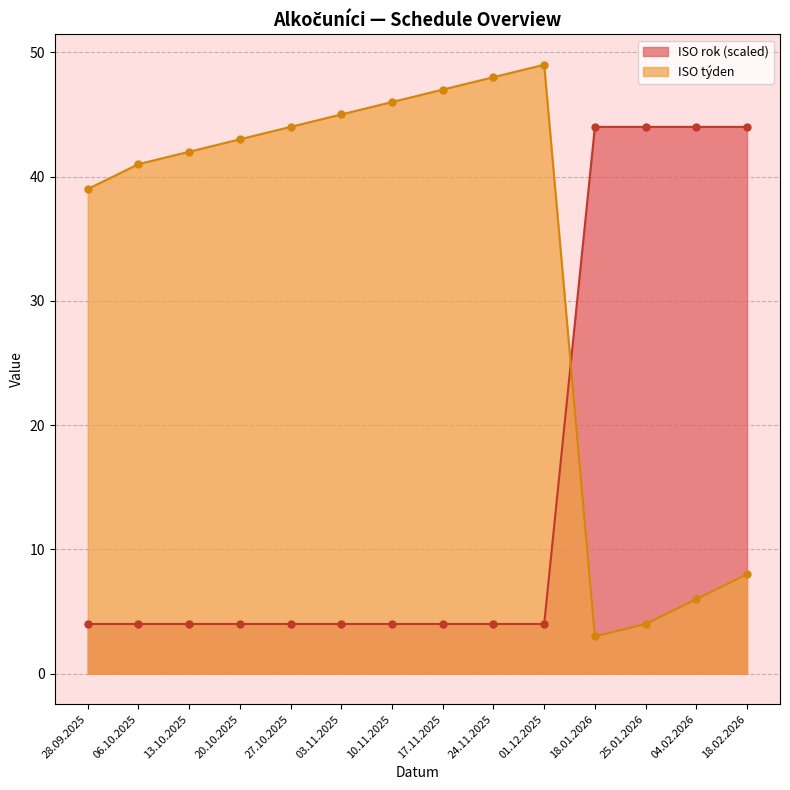

How many intersections are there between ISO rok and ISO týden?

1